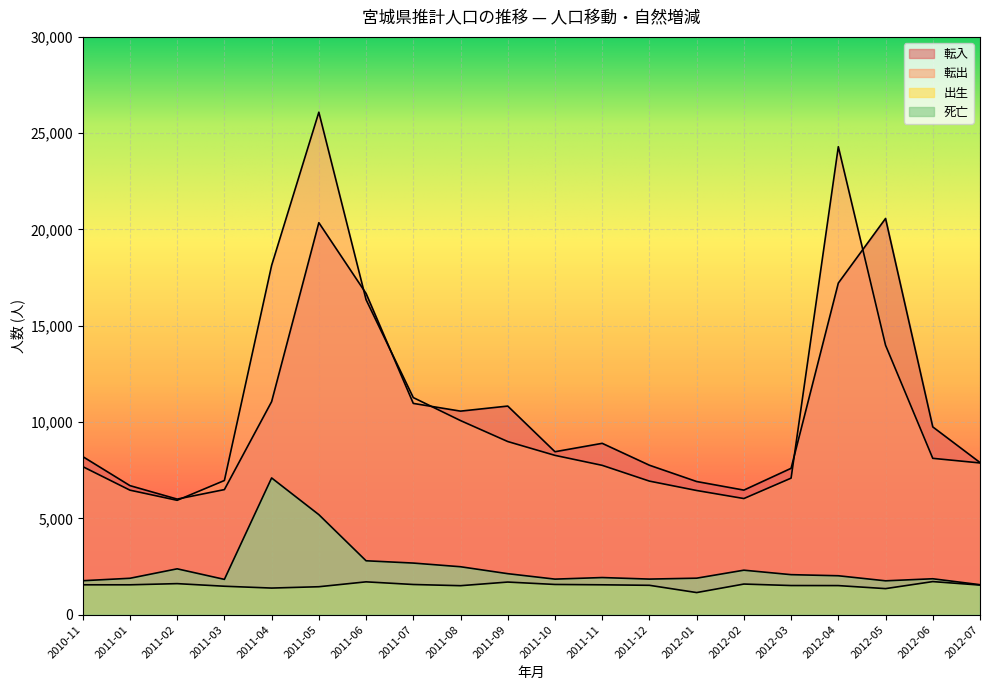

Reading left to right, transcribe all the data shown in this chart.

転入: 2010-11=8209	2011-01=6700	2011-02=6000	2011-03=6494	2011-04=11060	2011-05=20353	2011-06=16678	2011-07=10969	2011-08=10568	2011-09=10831	2011-10=8460	2011-11=8896	2011-12=7759	2012-01=6913	2012-02=6467	2012-03=7599	2012-04=17218	2012-05=20571	2012-06=9749	2012-07=7899
転出: 2010-11=7687	2011-01=6464	2011-02=5937	2011-03=6966	2011-04=18133	2011-05=26089	2011-06=16354	2011-07=11271	2011-08=10077	2011-09=8989	2011-10=8271	2011-11=7753	2011-12=6934	2012-01=6447	2012-02=6029	2012-03=7089	2012-04=24298	2012-05=13990	2012-06=8117	2012-07=7877
出生: 2010-11=1550	2011-01=1550	2011-02=1611	2011-03=1476	2011-04=1381	2011-05=1450	2011-06=1704	2011-07=1566	2011-08=1504	2011-09=1693	2011-10=1568	2011-11=1550	2011-12=1524	2012-01=1147	2012-02=1589	2012-03=1512	2012-04=1509	2012-05=1352	2012-06=1717	2012-07=1536
死亡: 2010-11=1762	2011-01=1889	2011-02=2380	2011-03=1832	2011-04=7099	2011-05=5193	2011-06=2798	2011-07=2679	2011-08=2488	2011-09=2128	2011-10=1845	2011-11=1927	2011-12=1847	2012-01=1894	2012-02=2309	2012-03=2077	2012-04=2020	2012-05=1757	2012-06=1864	2012-07=1556